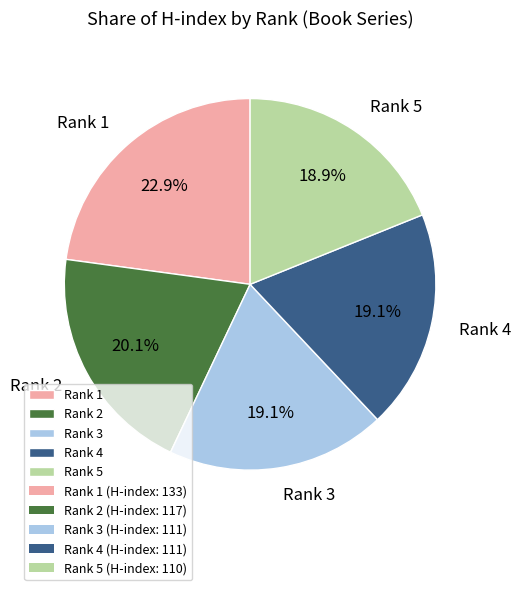

Combined, do Rank 1 and Rank 4 account for over 50%?

No